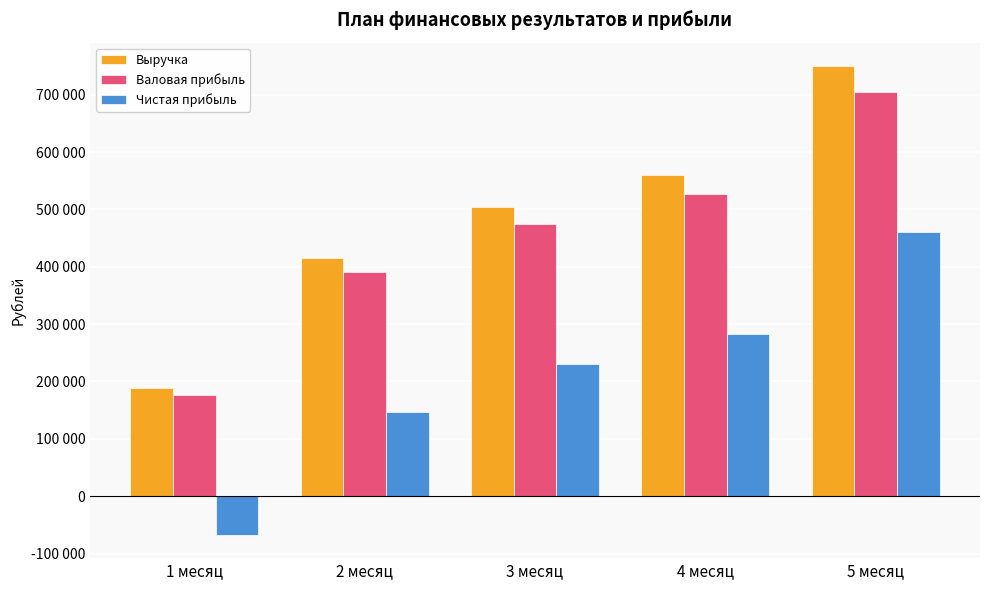

The Валовая прибыль series shows 569845 at 2 месяц. True or false?

False